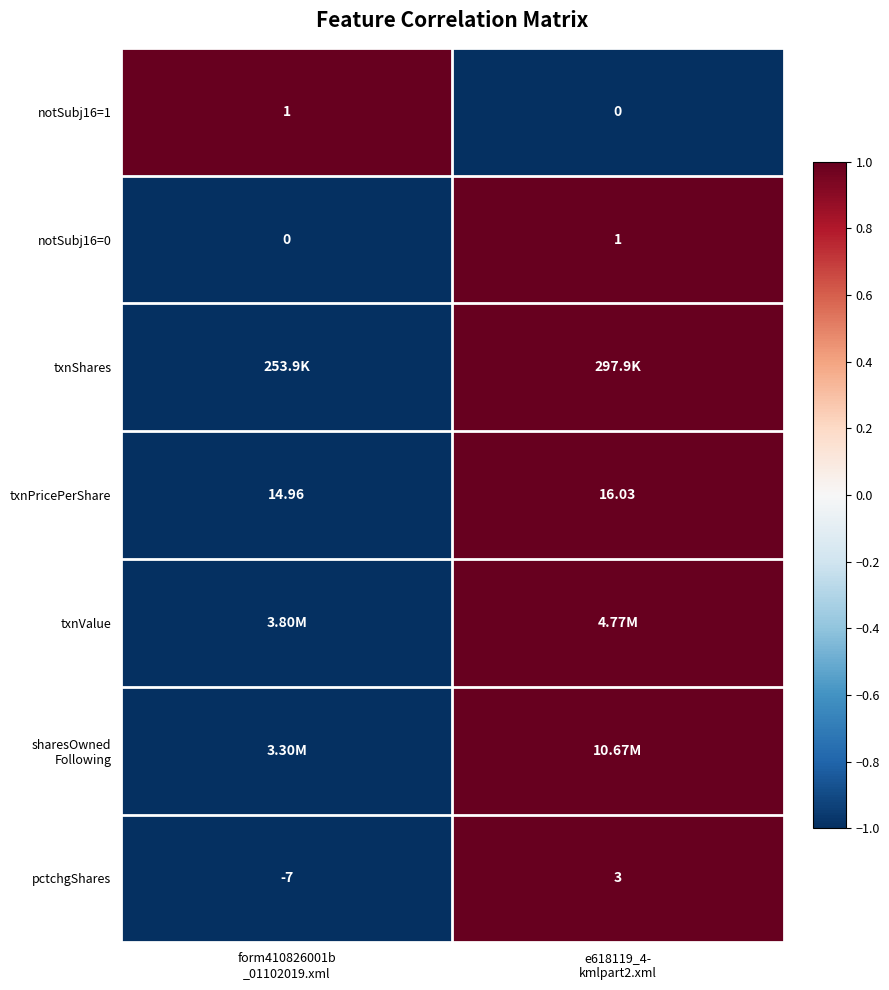

What is the minimum value shown in the chart?

-1